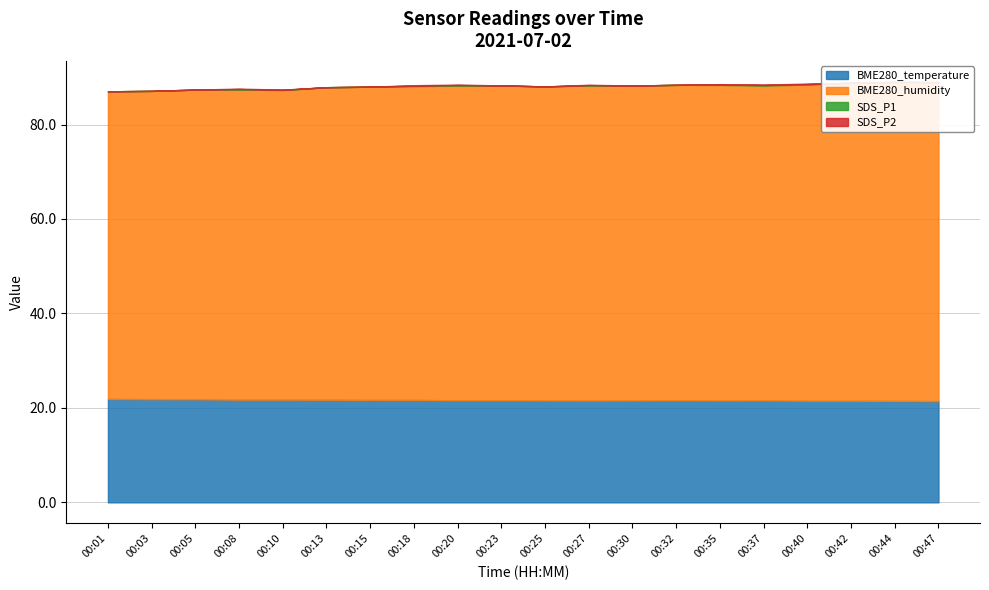

What is the sum of all SDS_P1 values?

0.7